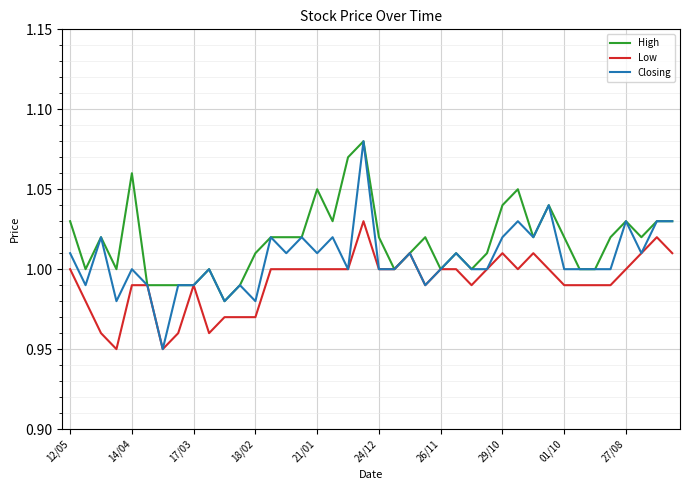

What are all the series names shown in the legend?

High, Low, Closing